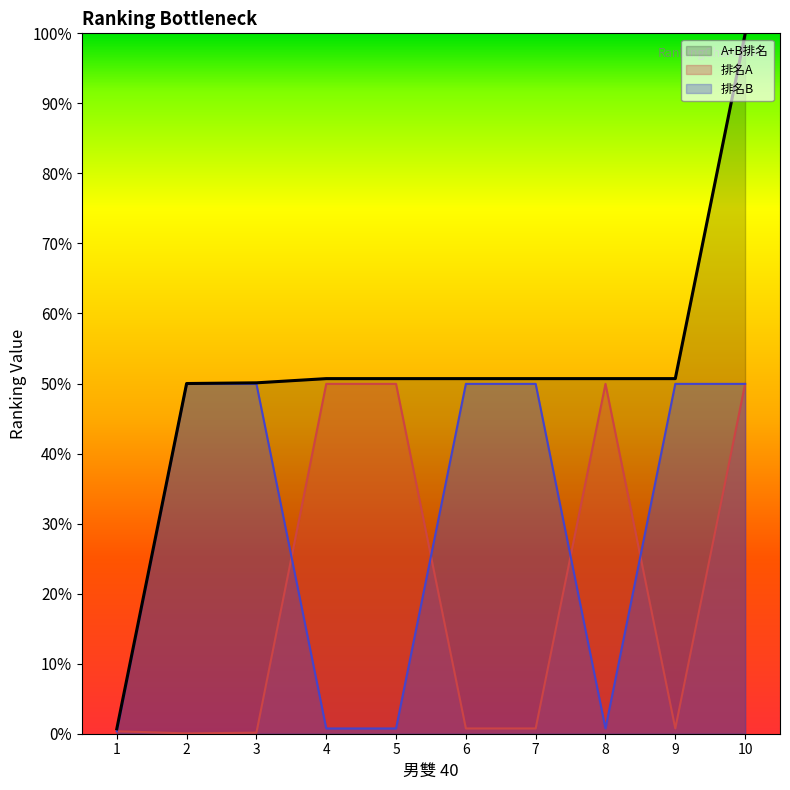

What are all the series names shown in the legend?

A+B排名, 排名A, 排名B